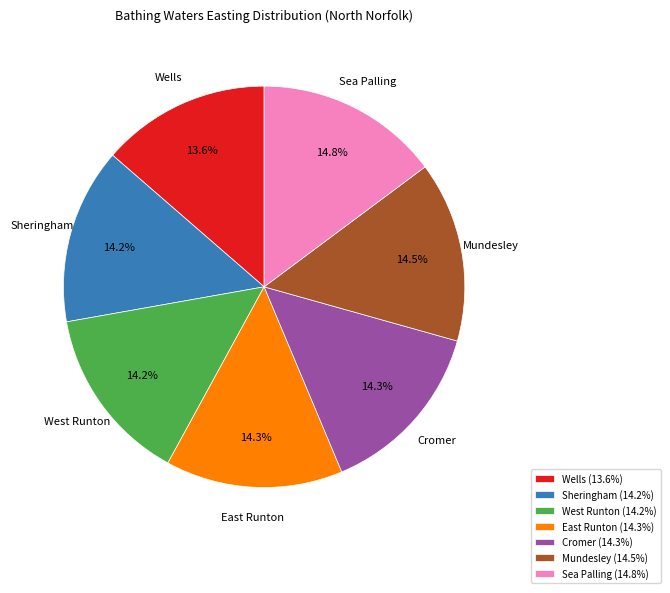

What percentage is NOT represented by West Runton?

85.8%